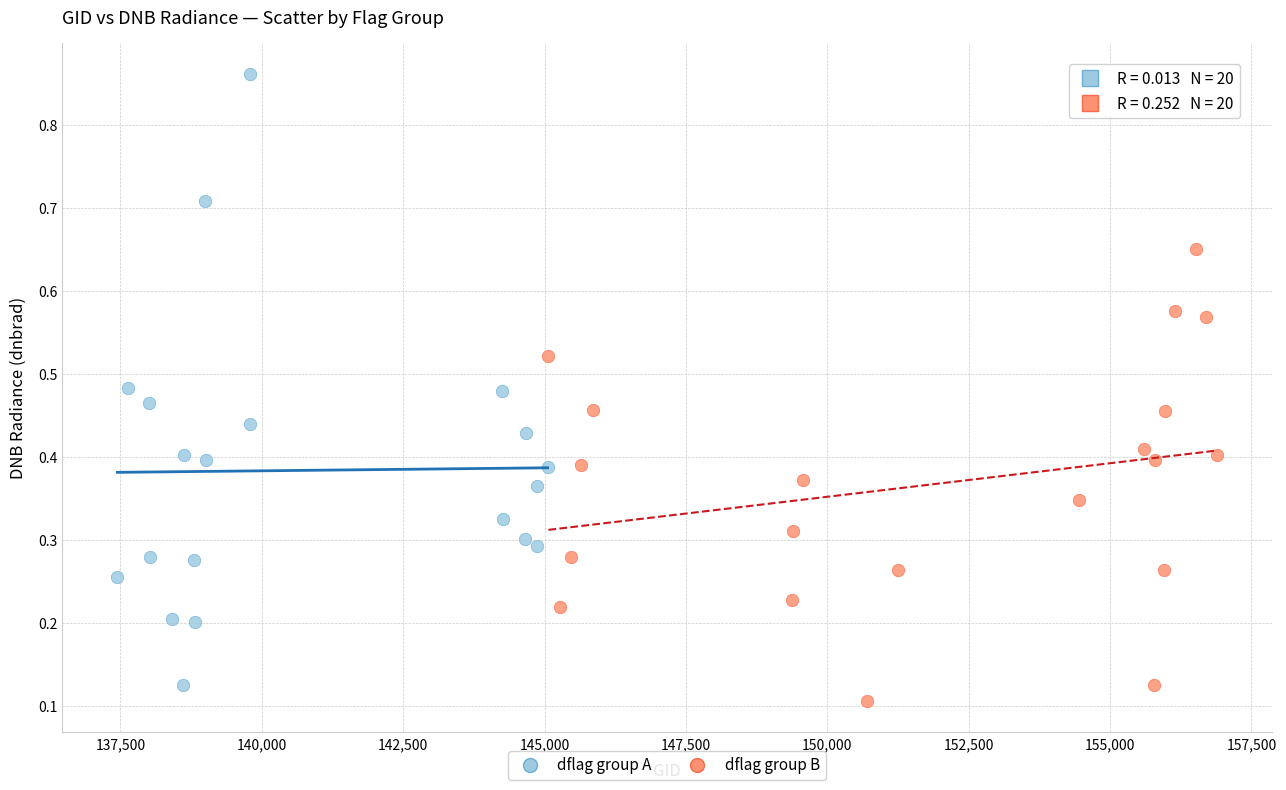

Which series has the largest Y range (max minus min)?

dflag group A